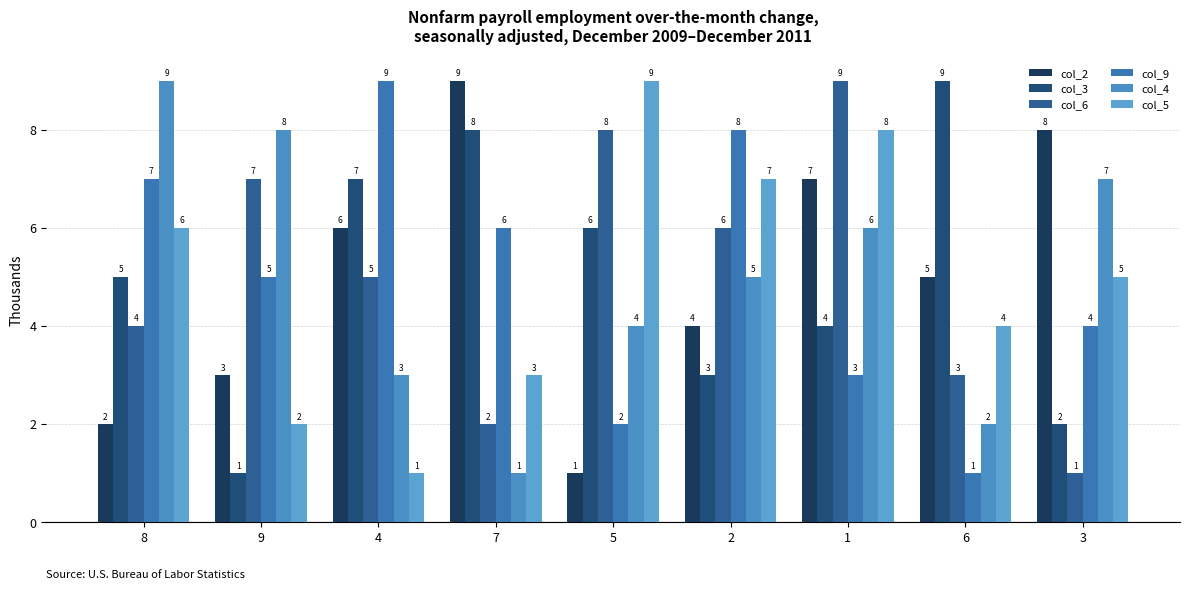

What is the difference between the maximum and minimum values in the col_3 series?

8